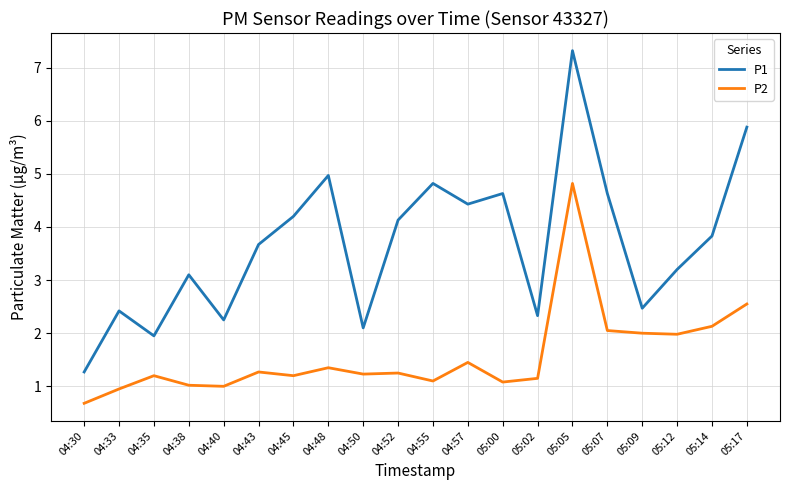

What is the difference between the P1 values at 04:50 and 04:33?

0.3